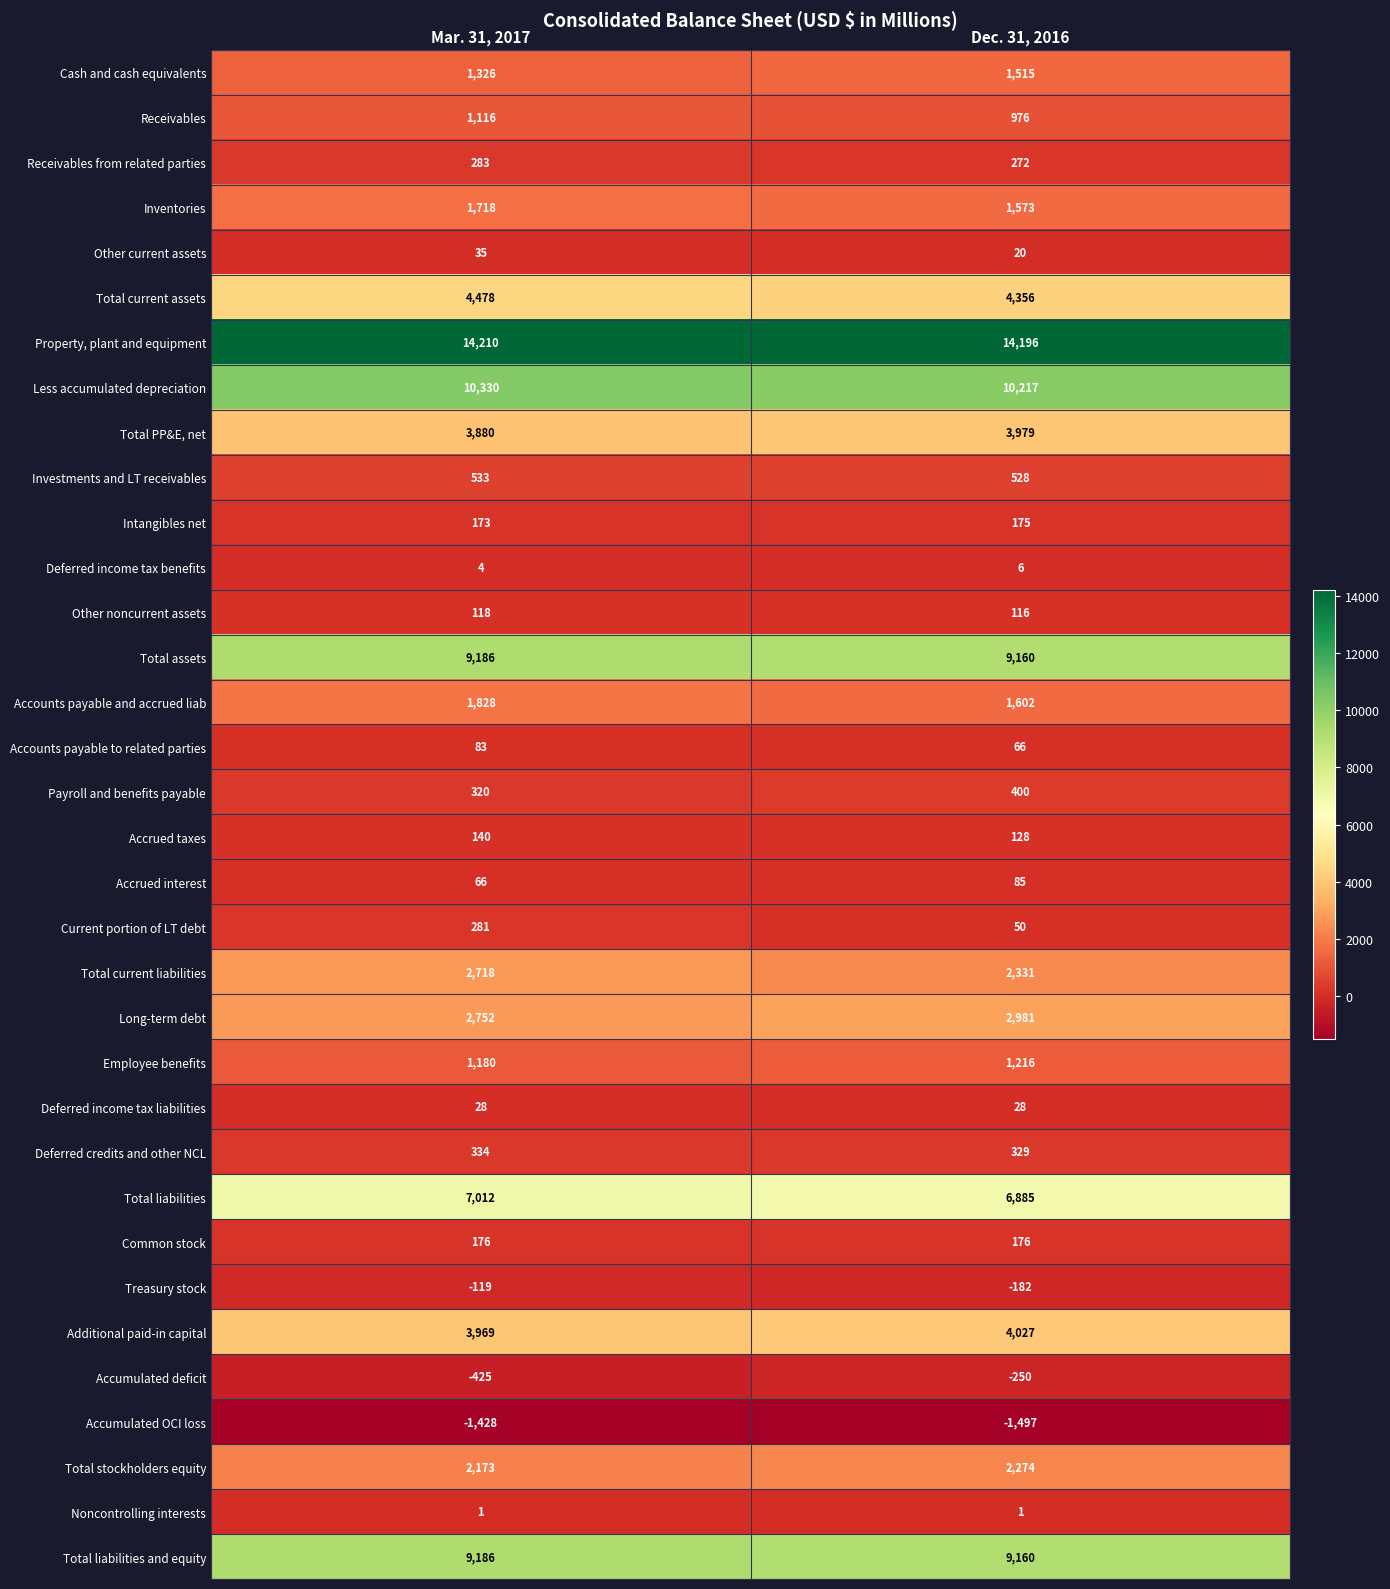

Count the number of categories in the chart.

2